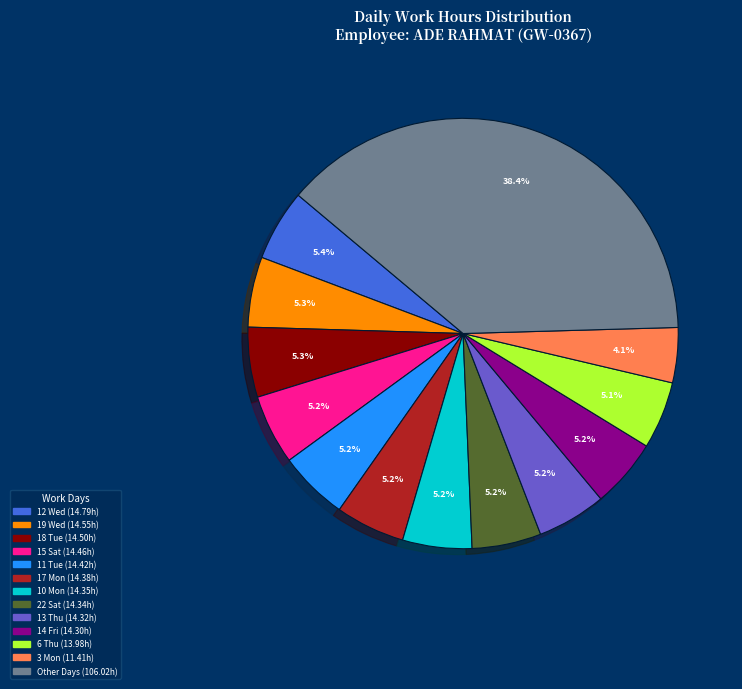

Does any single category account for the majority?

No